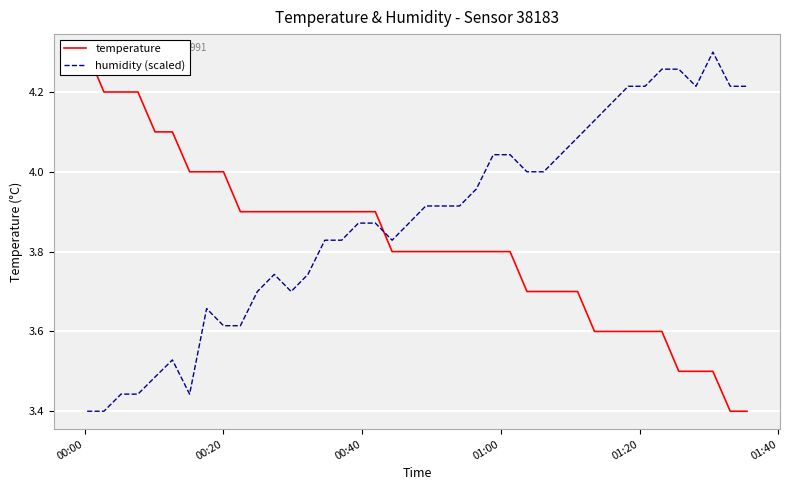

What is the difference between the highest and lowest values at 01:20?

0.6